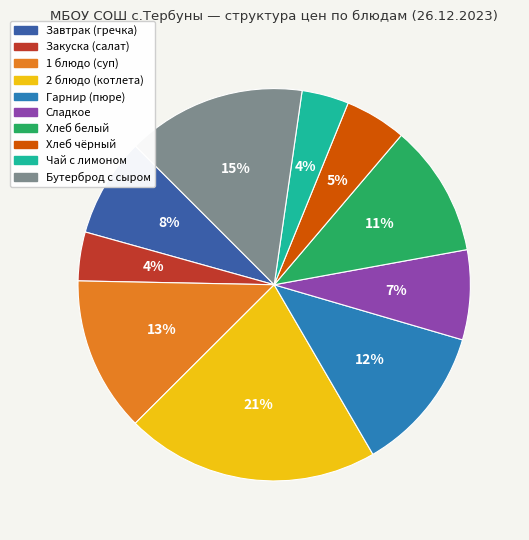

Is there a majority slice in this chart?

No